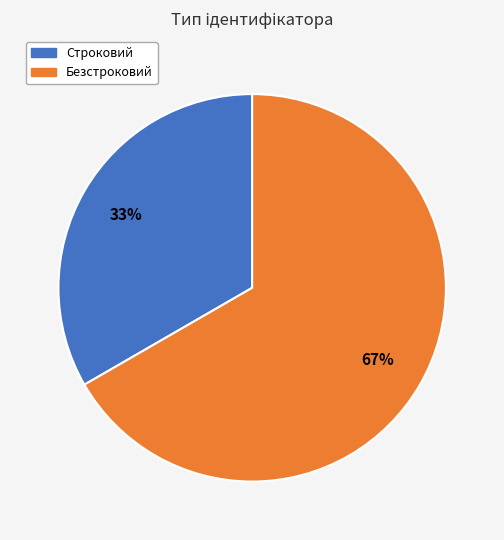

Is the sum of Безстроковий and Строковий greater than half?

Yes